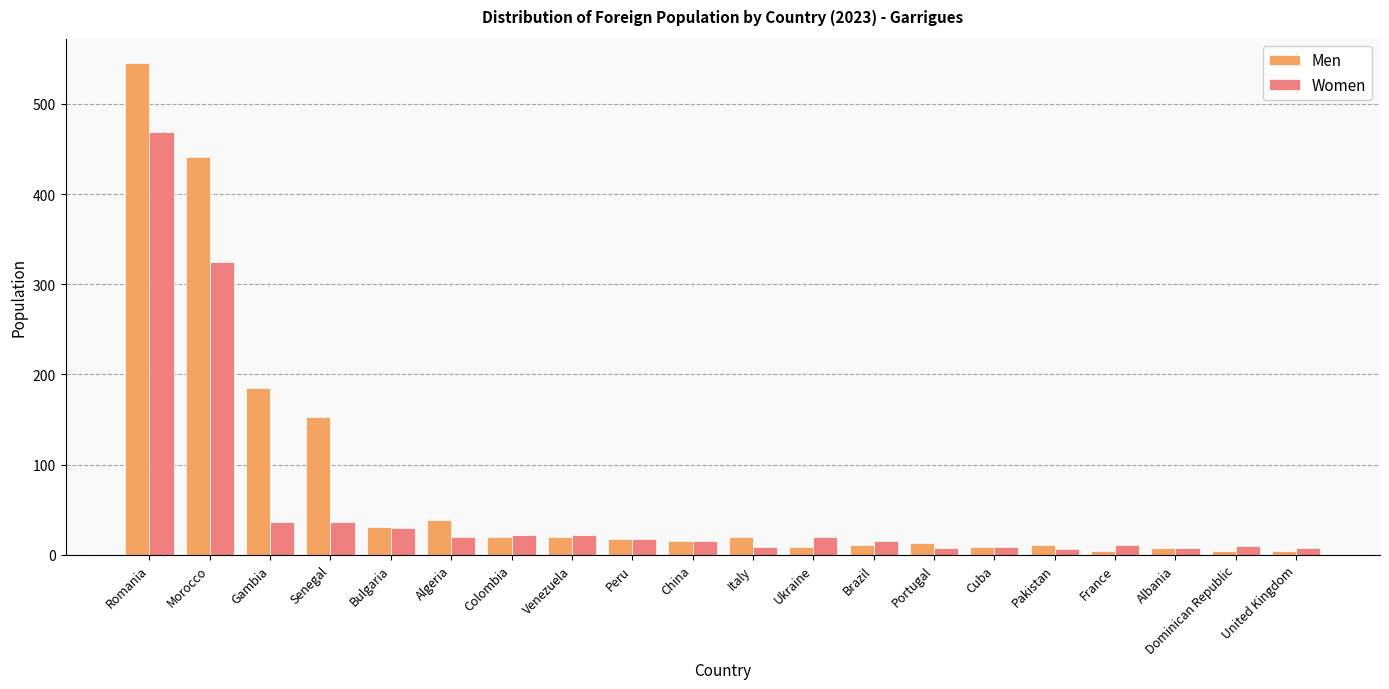

What is the difference between the maximum and minimum values in the Women series?

463